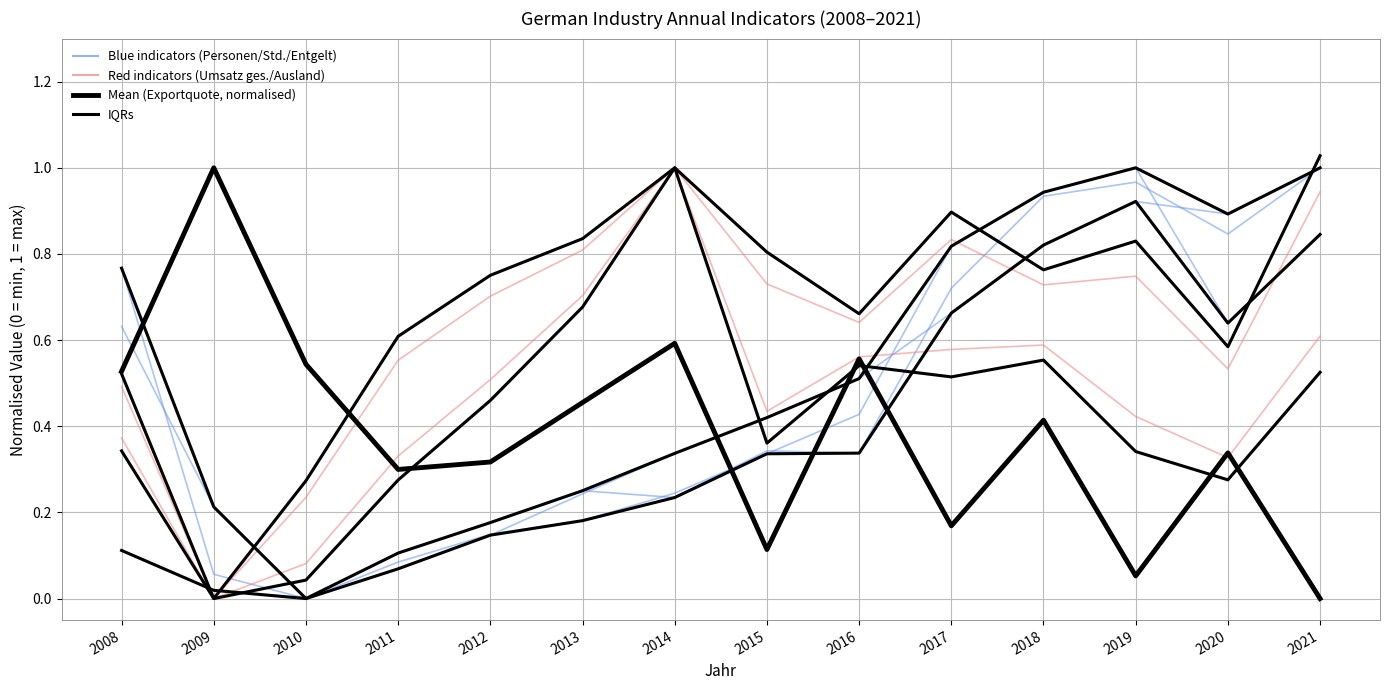

How many interior local peaks does the Umsatz insgesamt (1000 Euro) series have?

3